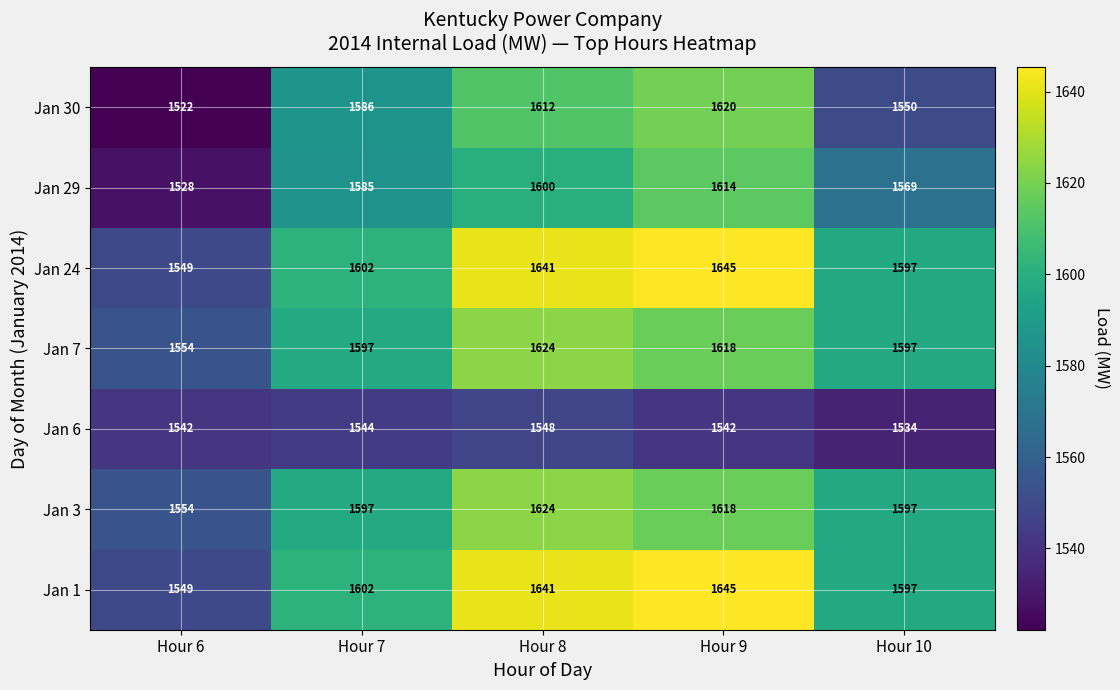

Where is Jan 24 nearest to the value 1597?

Hour 10